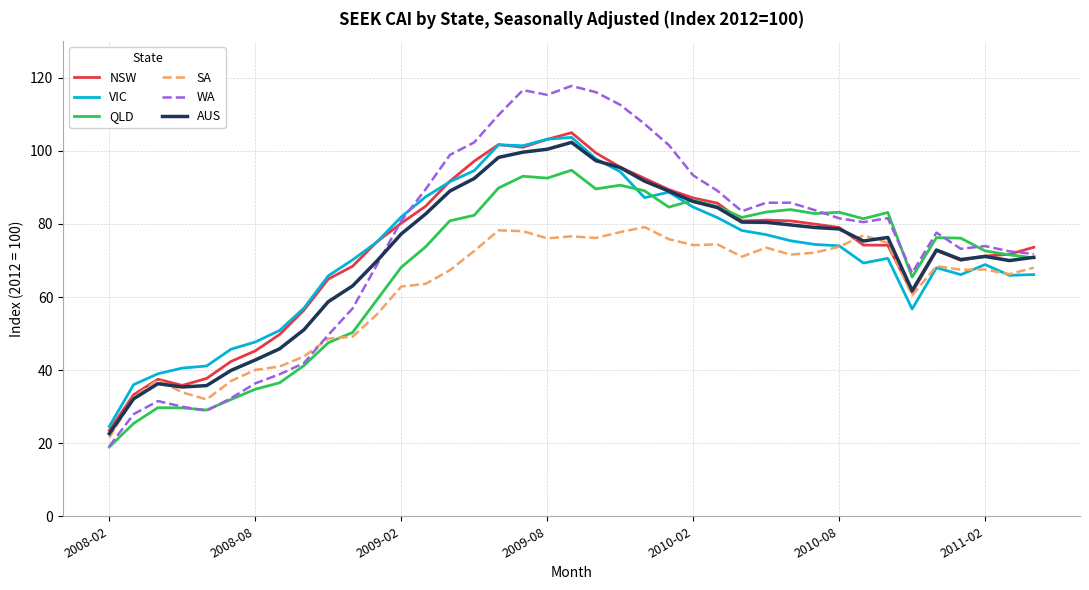

What is the greatest value displayed?

117.8